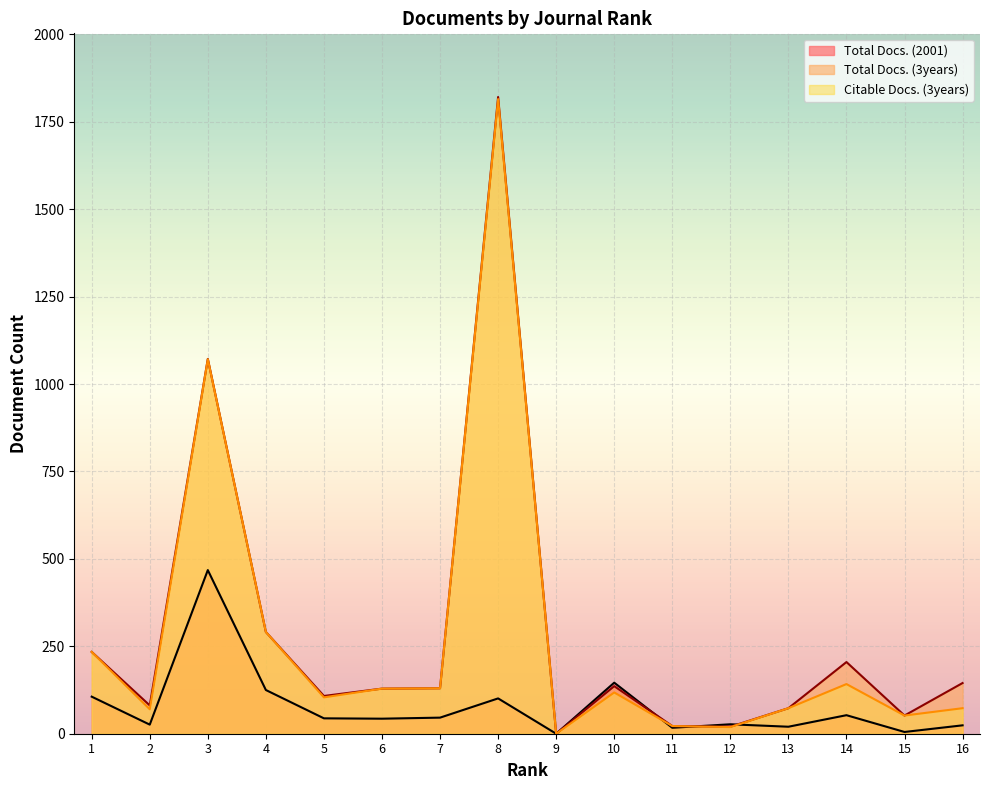

What are all the series names shown in the legend?

Total Docs. (2001), Total Docs. (3years), Citable Docs. (3years)